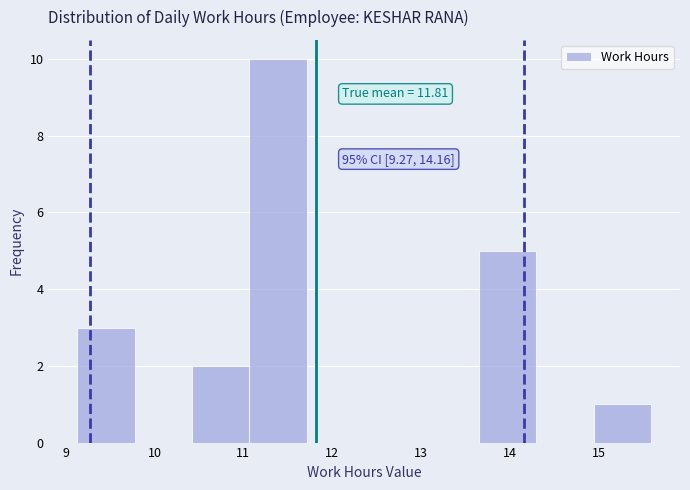

Which range on the x-axis has the tallest bar?

11.1 to 11.7